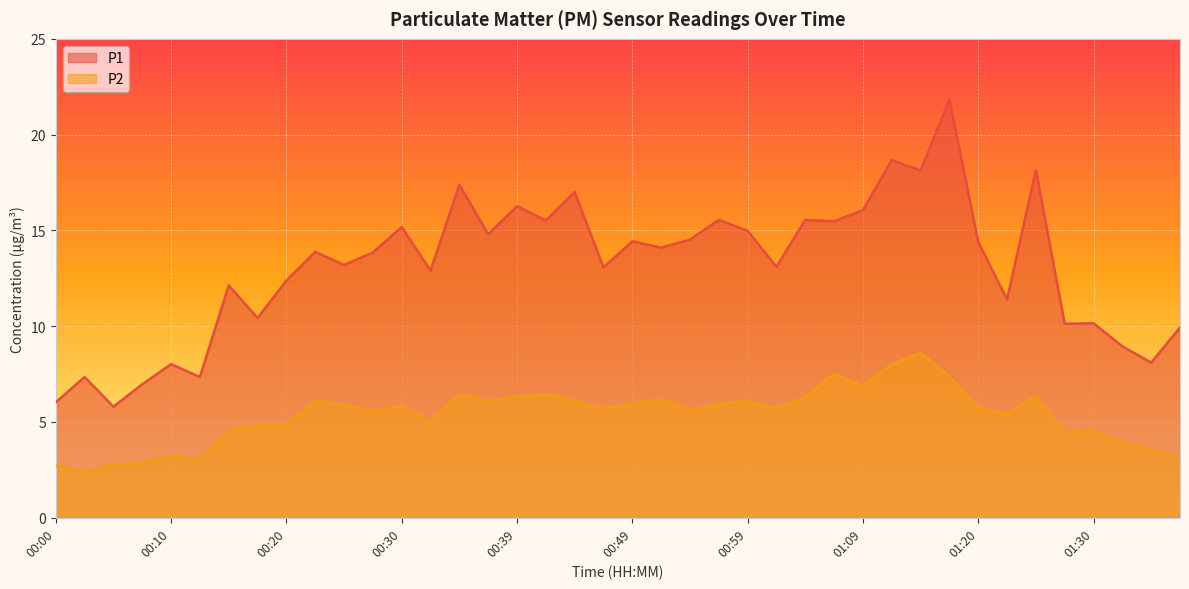

What is the difference between the P1 values at 00:37 and 00:20?

2.4